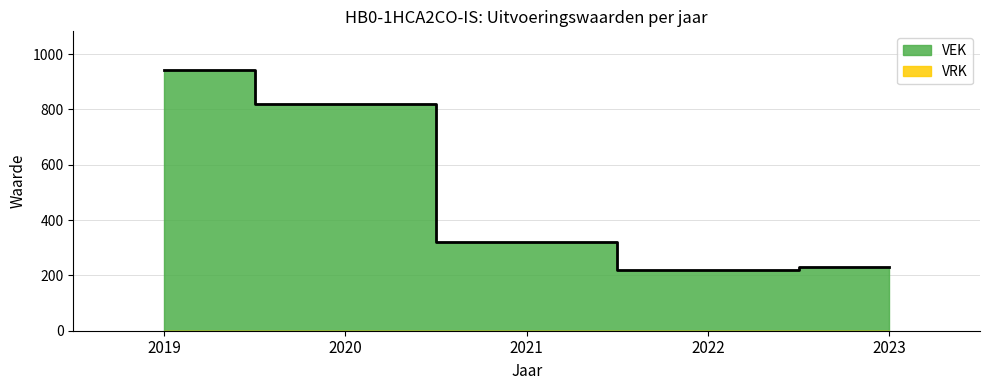

What is the value of the 1st point from the left?

941